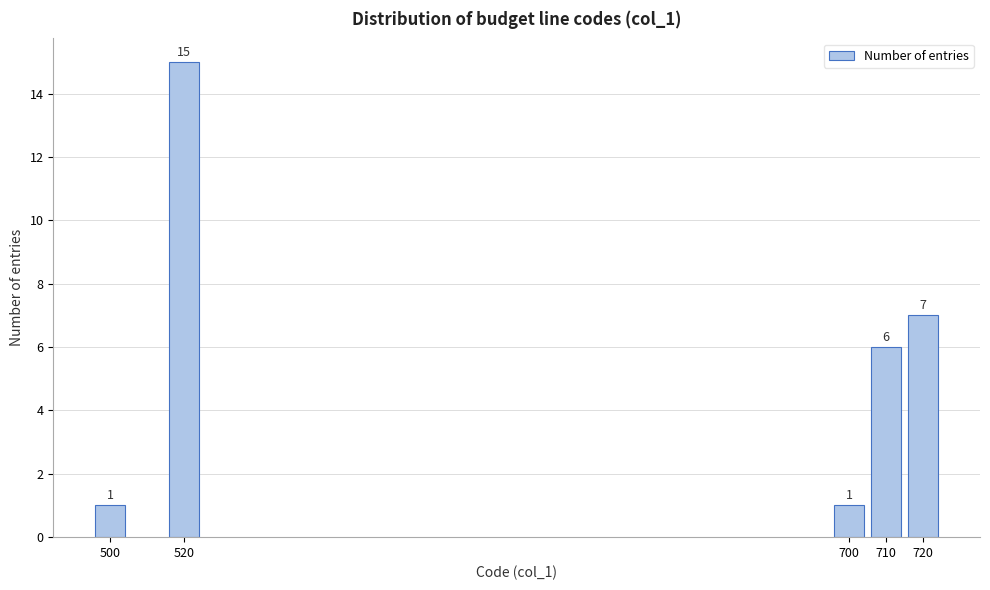

Reading right to left, what are all the values shown in this chart?

7	6	1	15	1